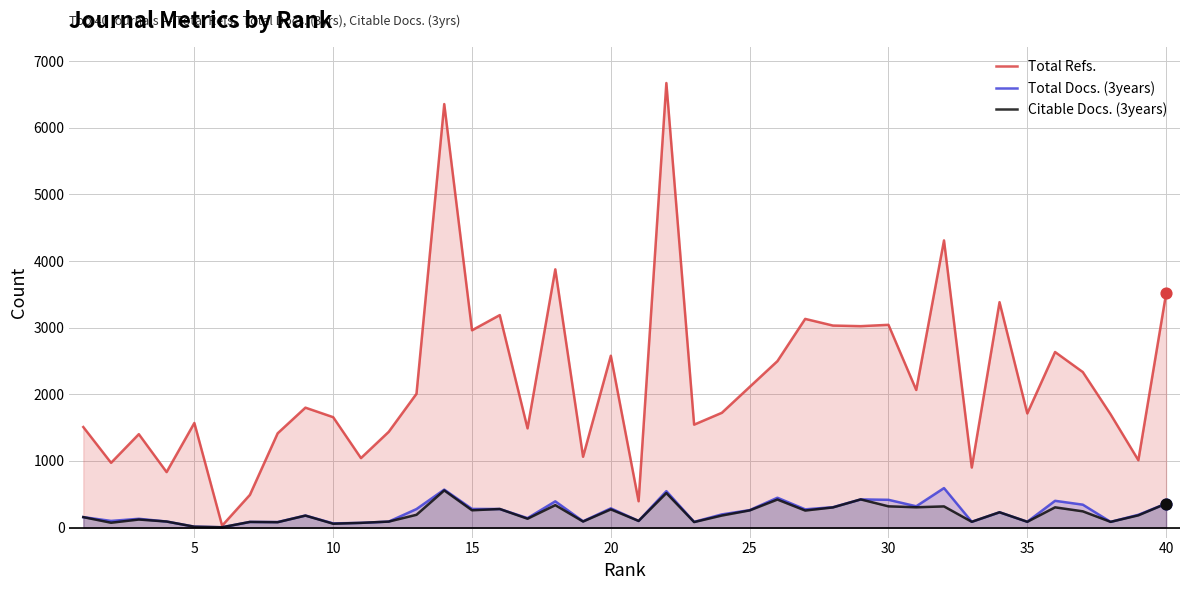

What are all the series names shown in the legend?

Total Refs., Total Docs. (3years), Citable Docs. (3years)